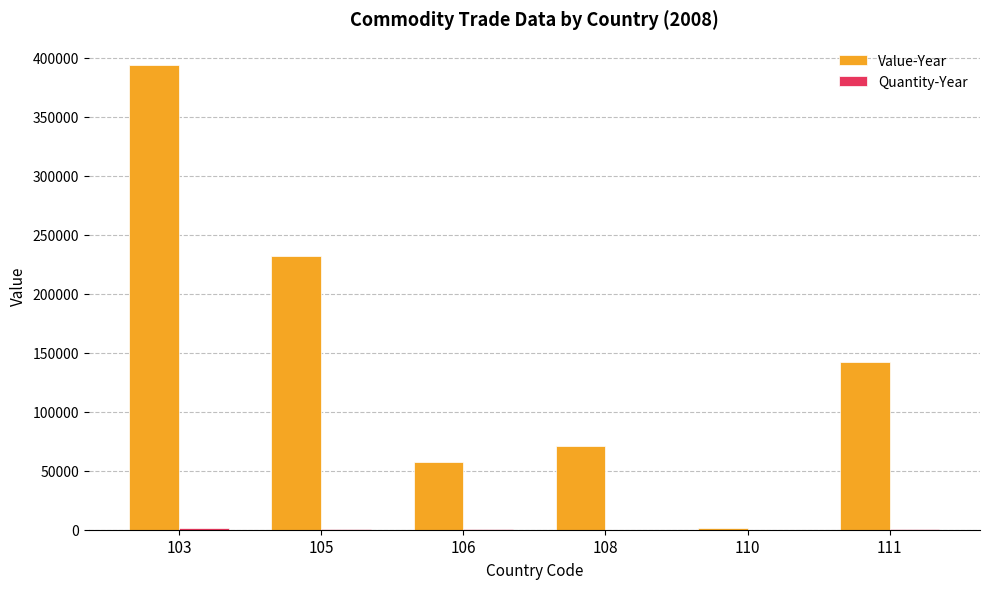

Between 105 and 111, which series saw the biggest shift?

Value-Year